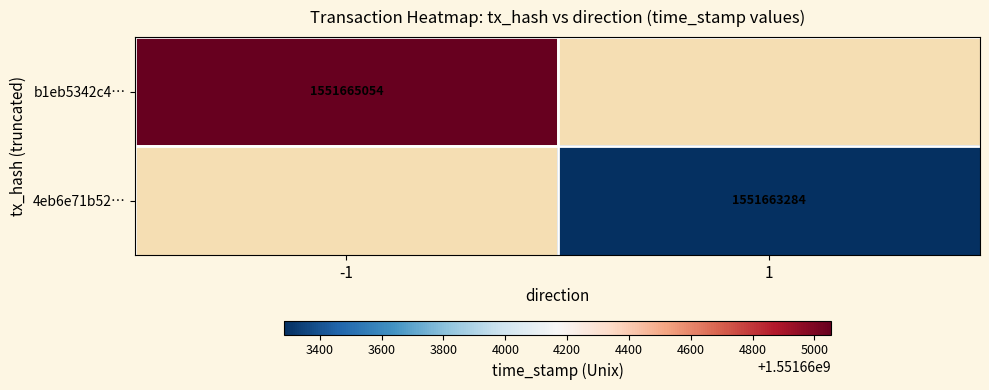

True or false: 4eb6e71b52… has a value of 1551663284 at 1.

True